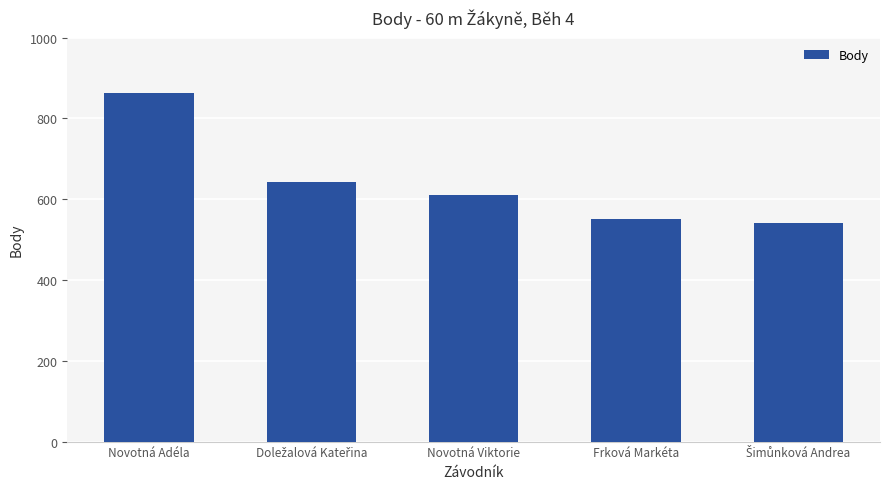

How many data points does each series have?

5